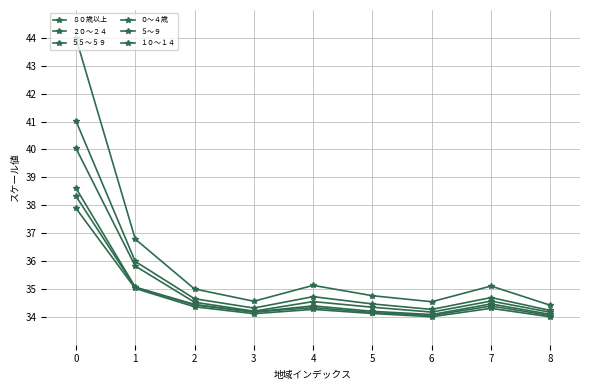

True or false: ０～４歳 and ５５～５９ cross at least once.

False